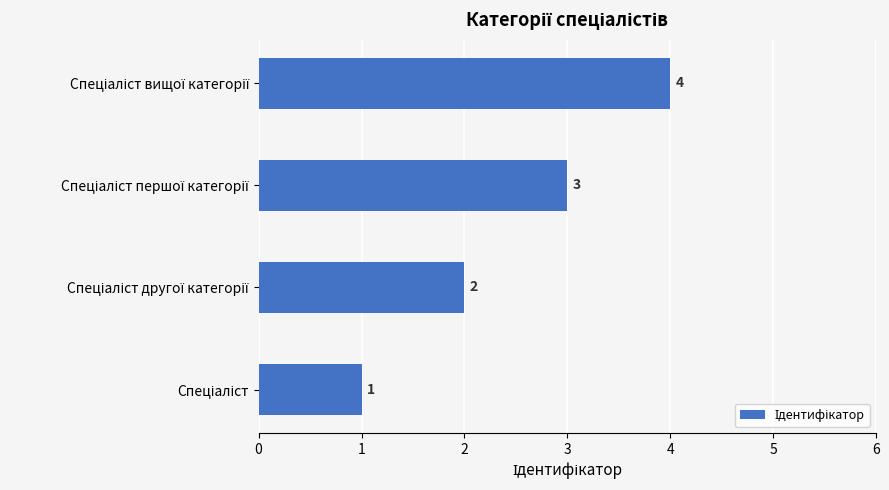

How many values are between 2 and 4?

3